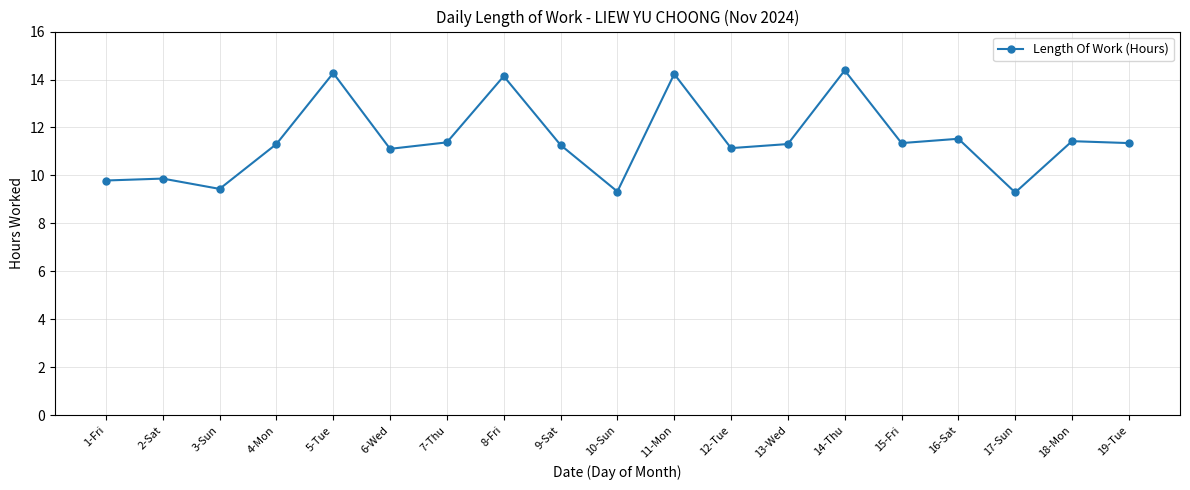

What is the maximum value shown in the chart?

14.4